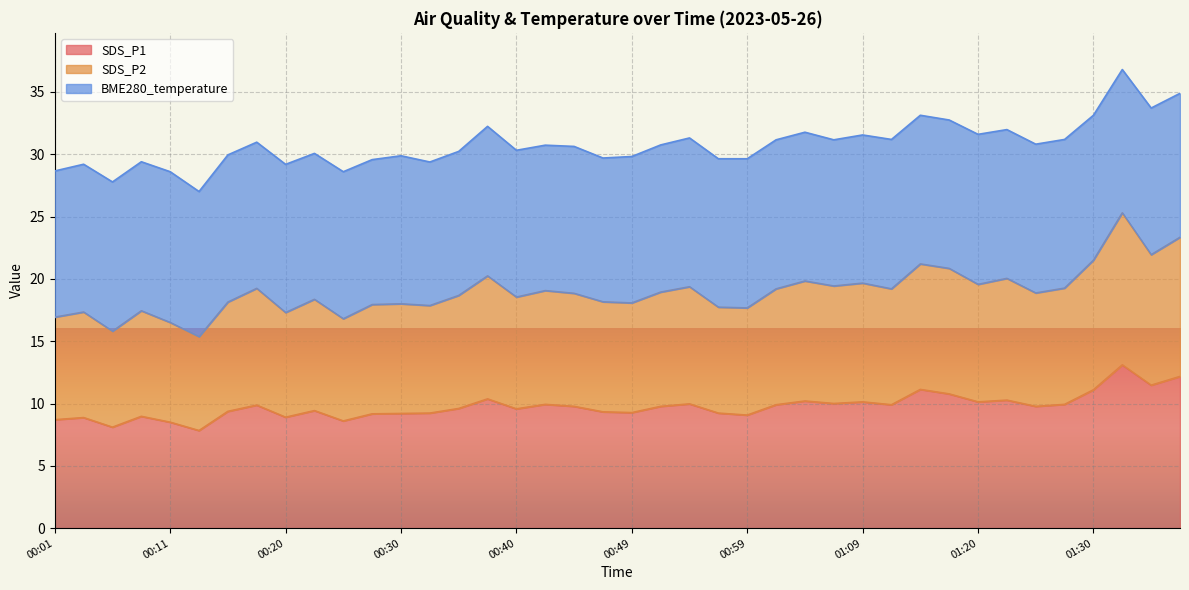

Which category has the lowest value across all series?

00:13